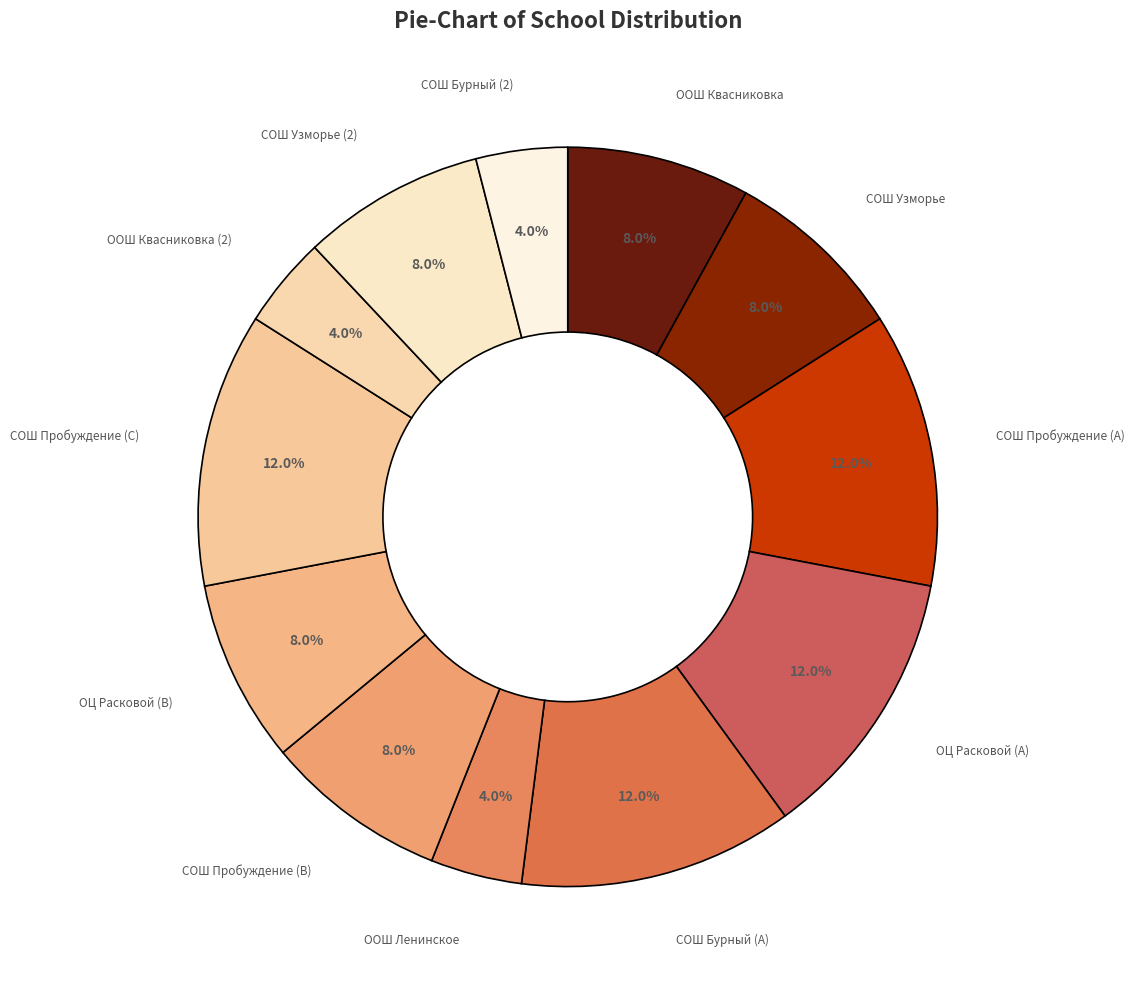

How many segments does this pie chart have?

12